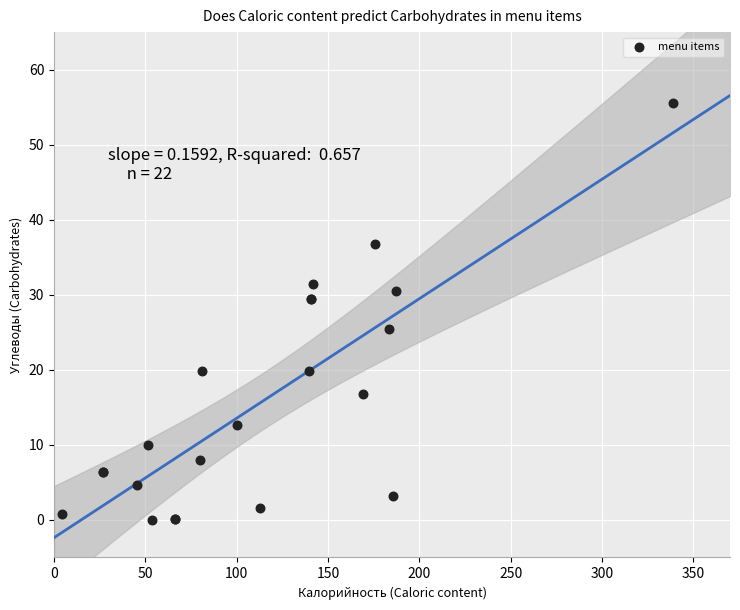

What Y value in the scatter plot is closest to 27?

25.4